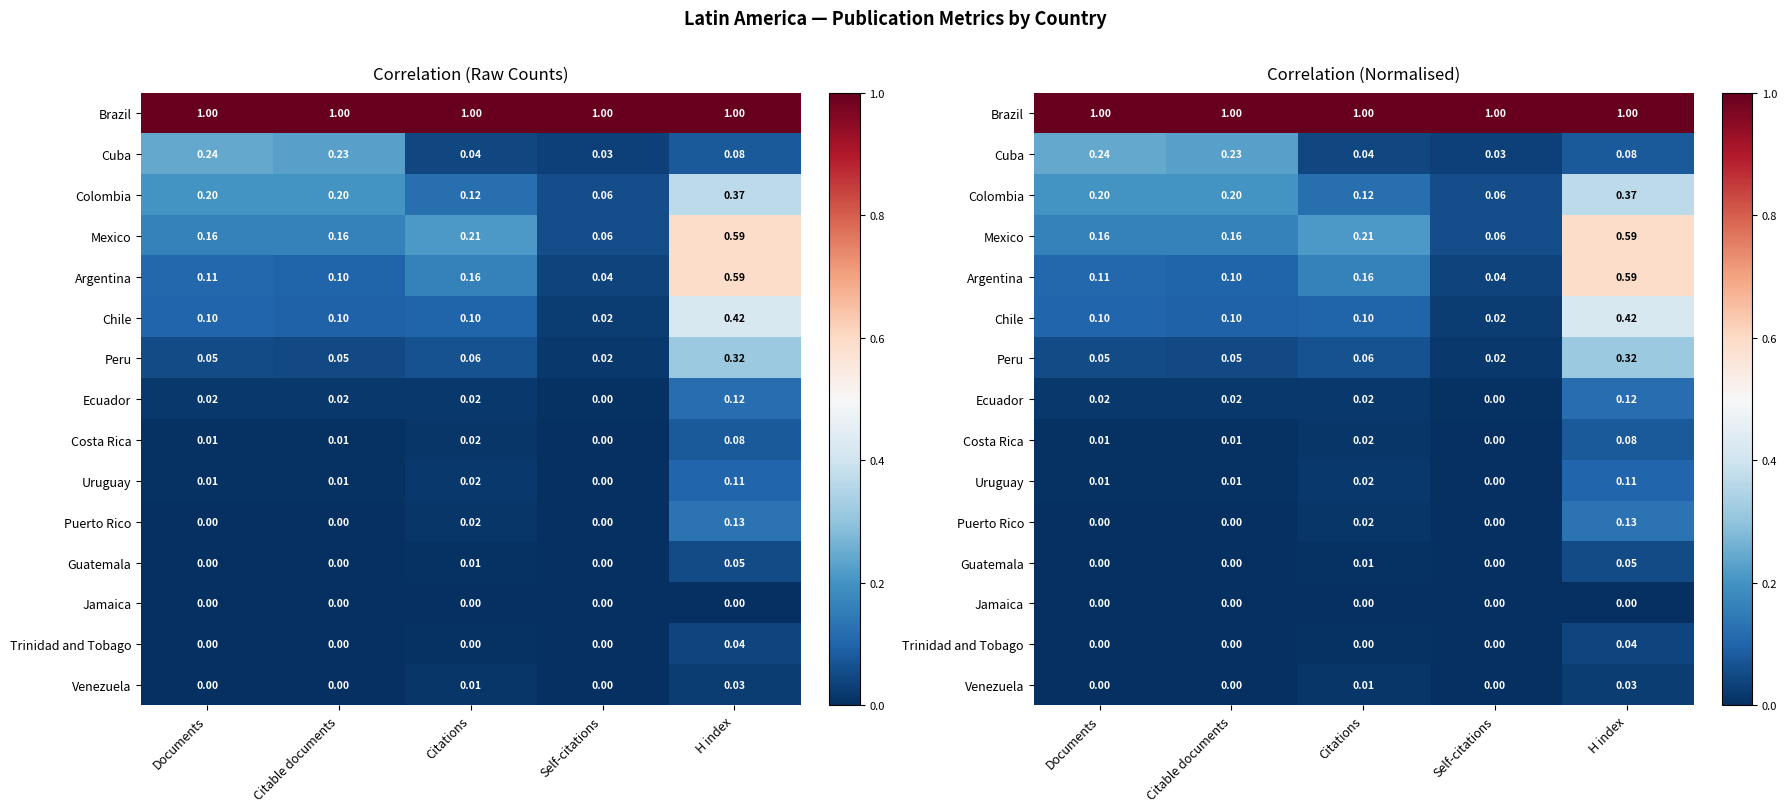

At which category does the chart reach its minimum across all series?

Citations